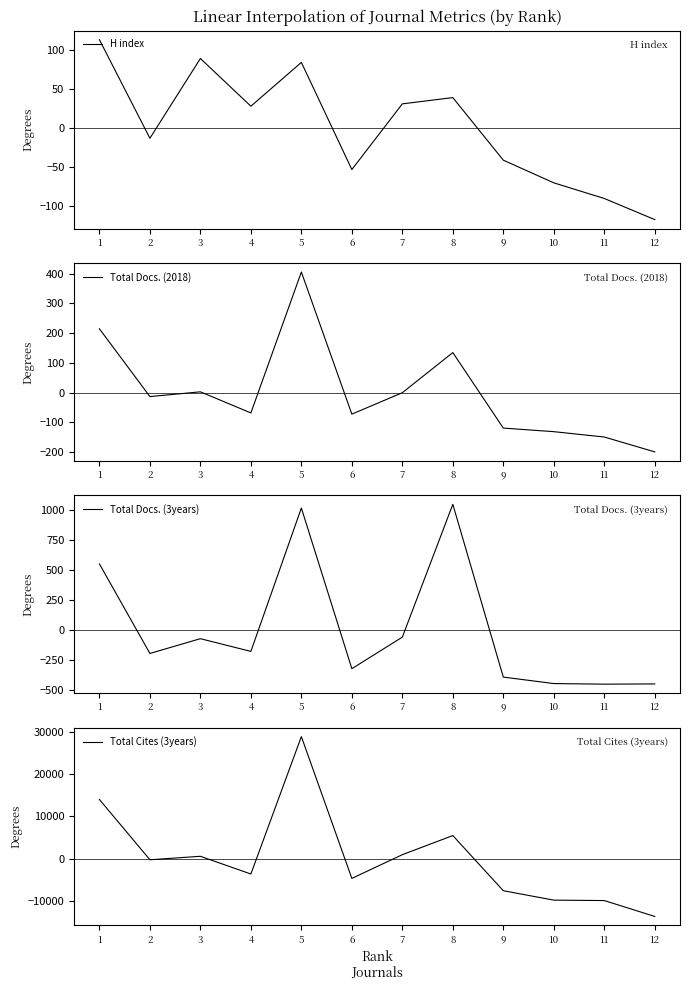

How many negative values does the Total Docs. (2018) series have?

8